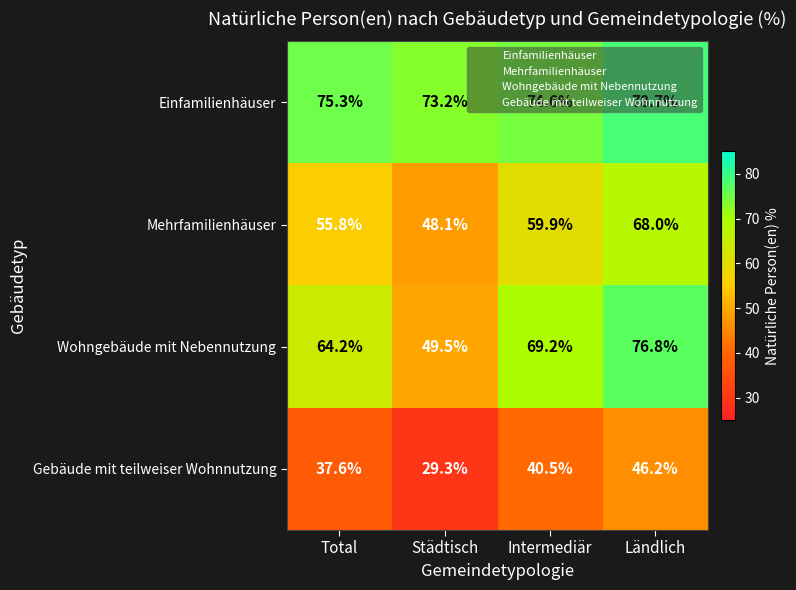

What is the difference between the maximum and minimum values in the Wohngebäude mit Nebennutzung series?

27.3